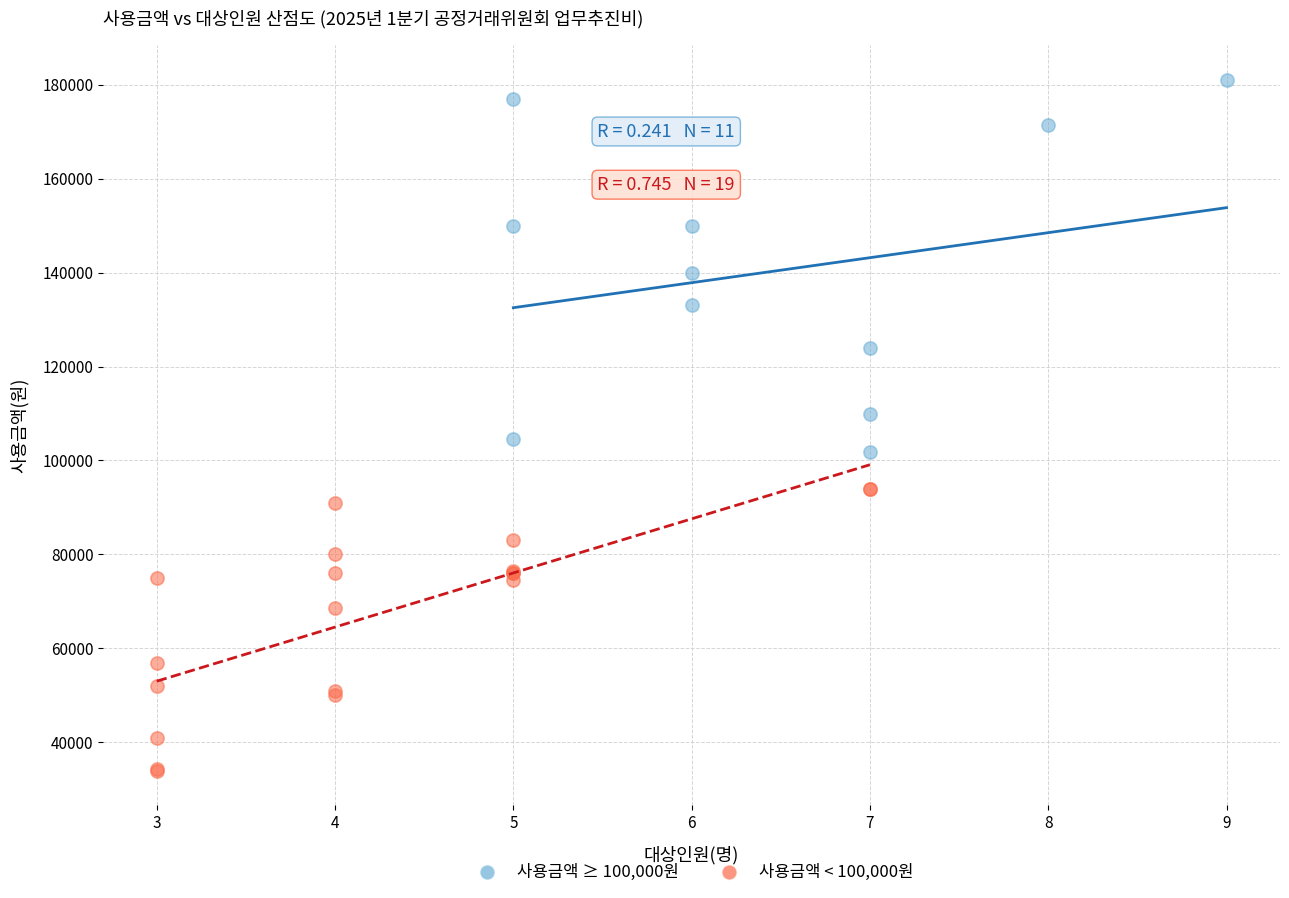

Which series reaches the maximum Y coordinate?

사용금액 ≥ 100,000원